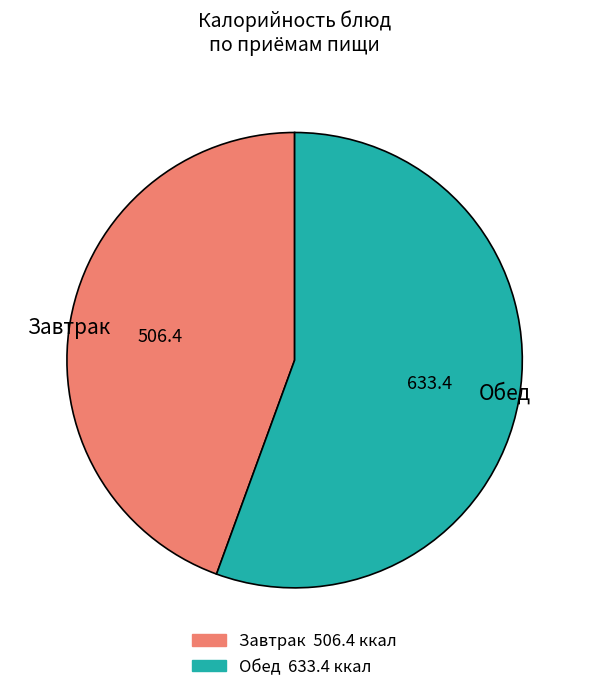

The Завтрак slice represents 57% of the pie. True or false?

False